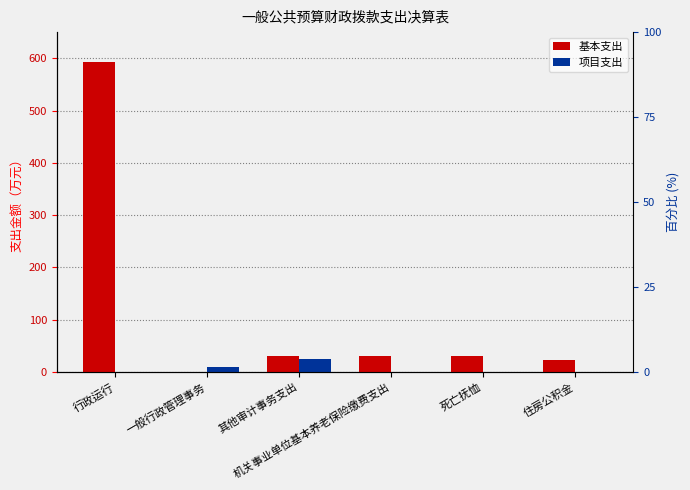

At which label is 项目支出 closest to 12?

一般行政管理事务